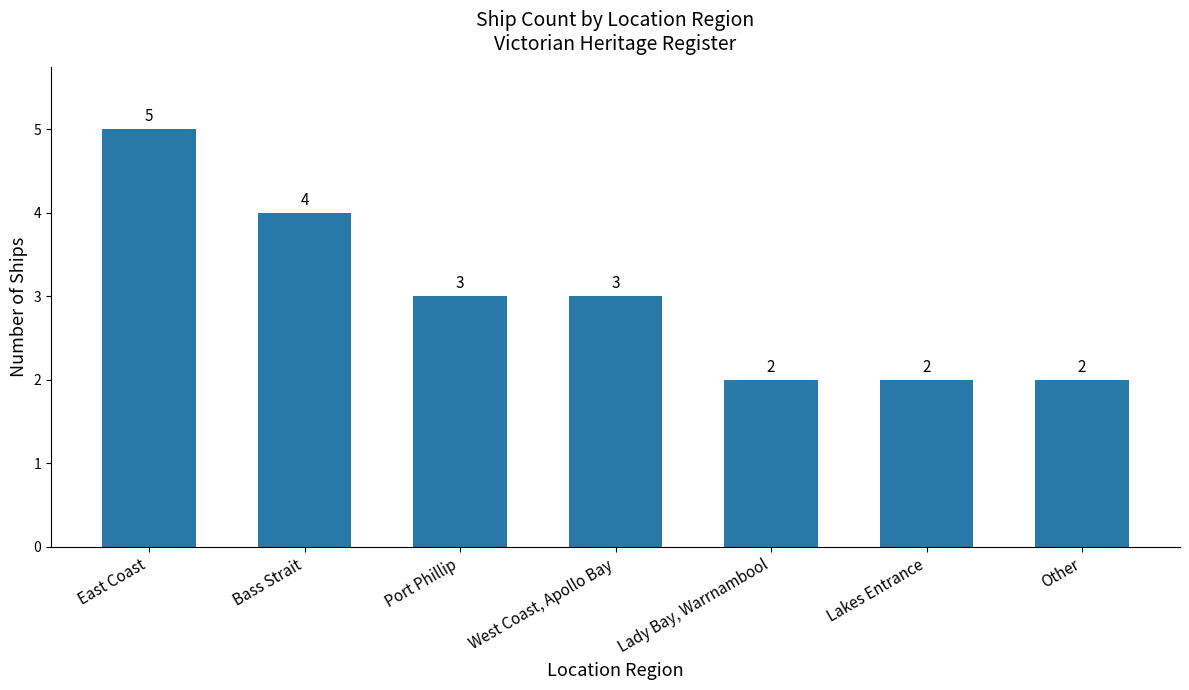

What is the label of the 2nd bar from the left?

Bass Strait